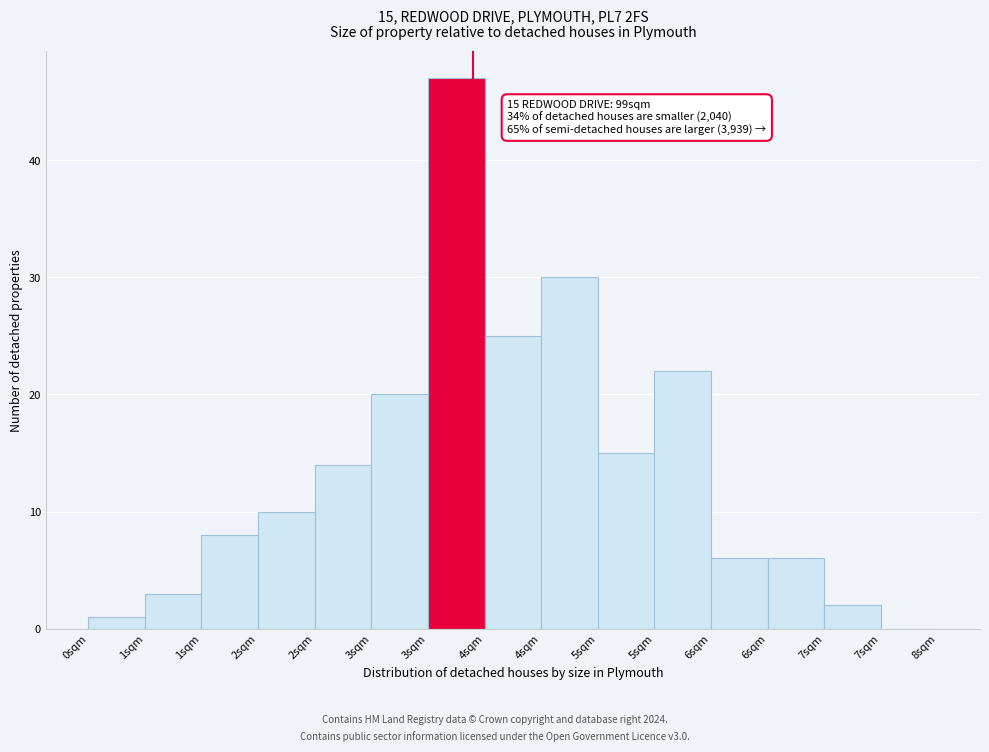

How many values are above zero?

14